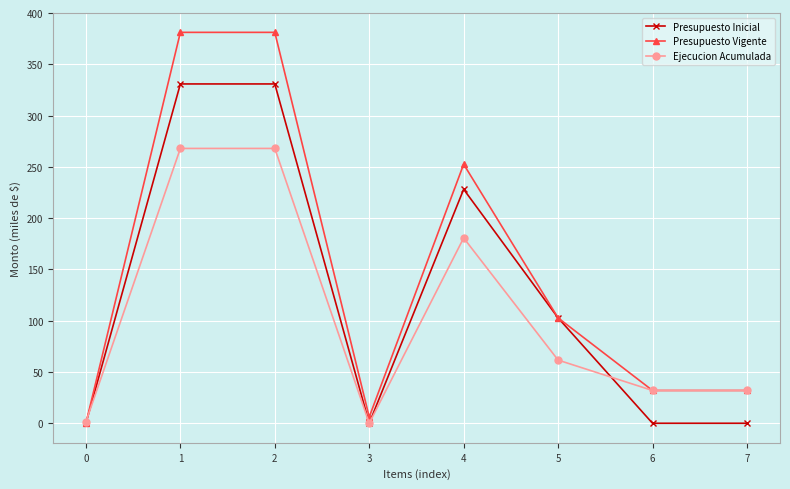

Which series has the widest spread of values?

Presupuesto Vigente